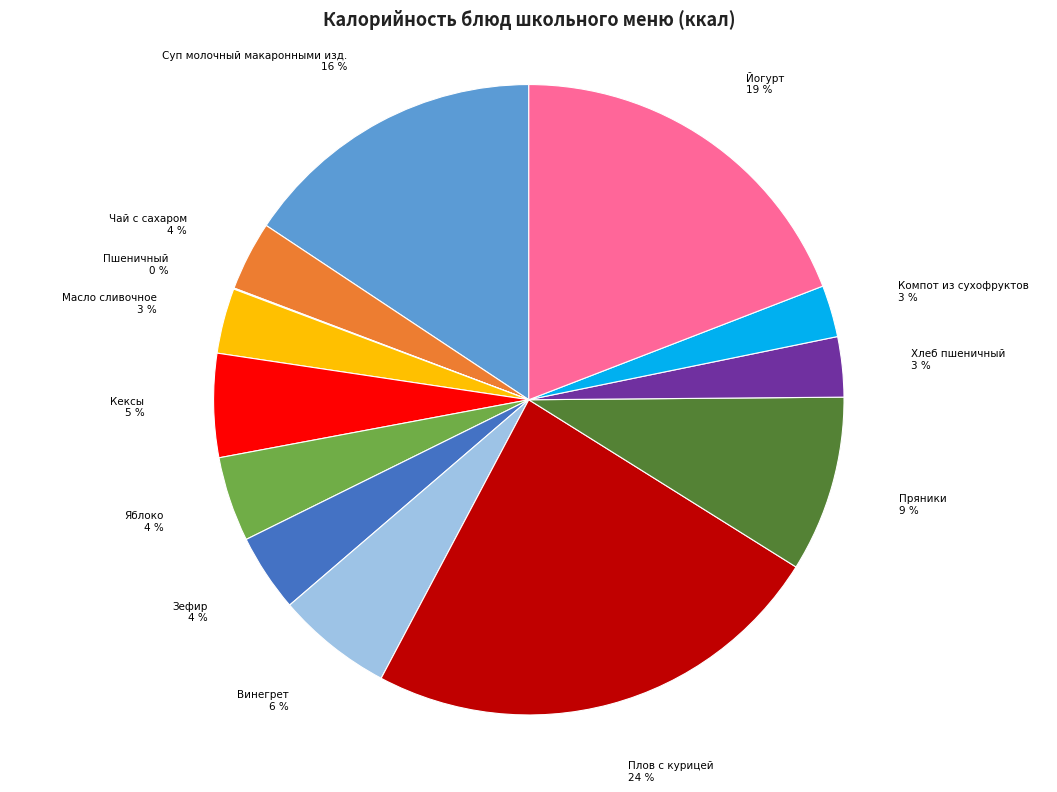

Is there a majority slice in this chart?

No